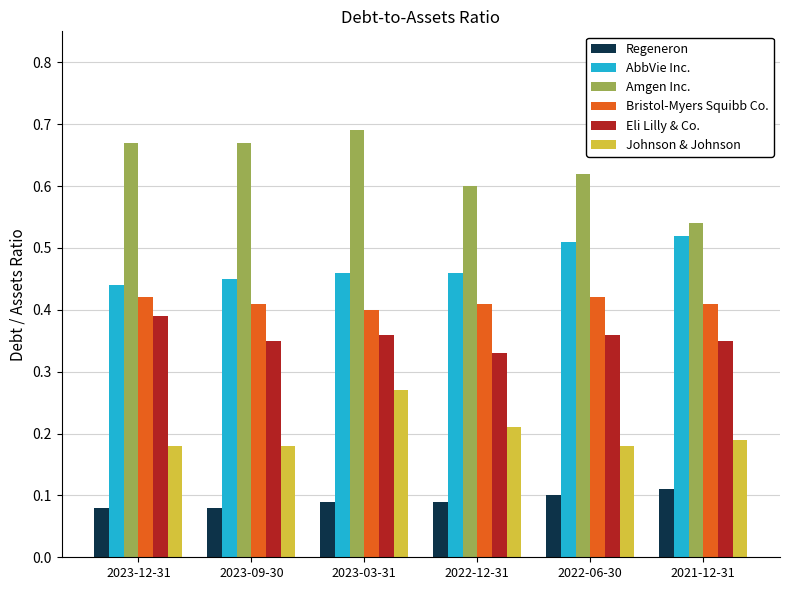

Count the AbbVie Inc. values in the range 0 to 1.

6